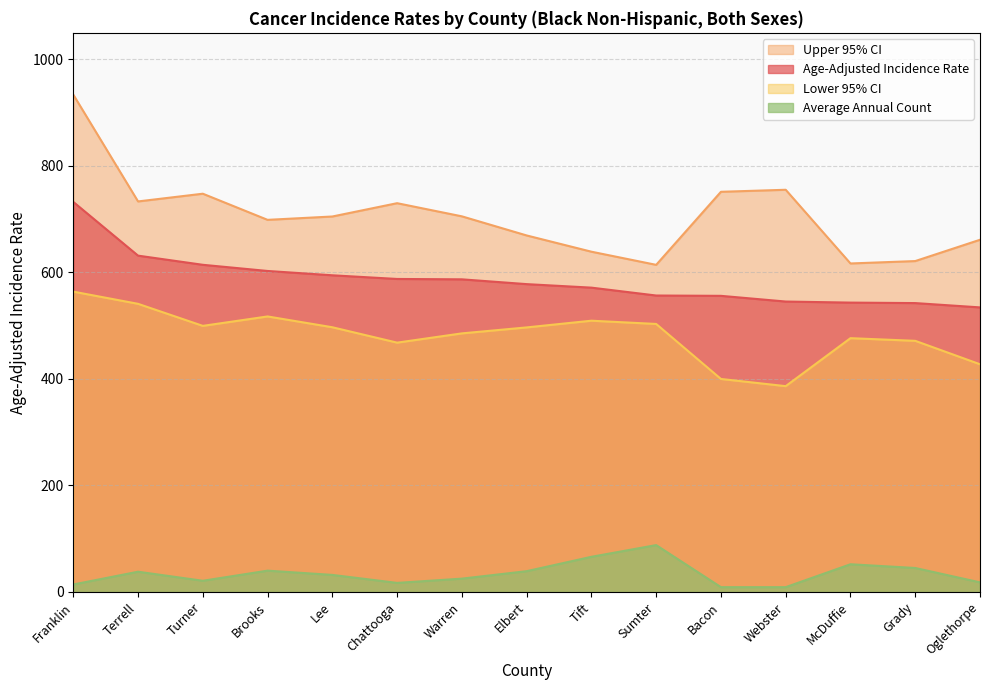

What value does the Lower 95% CI series have at Franklin?

564.0